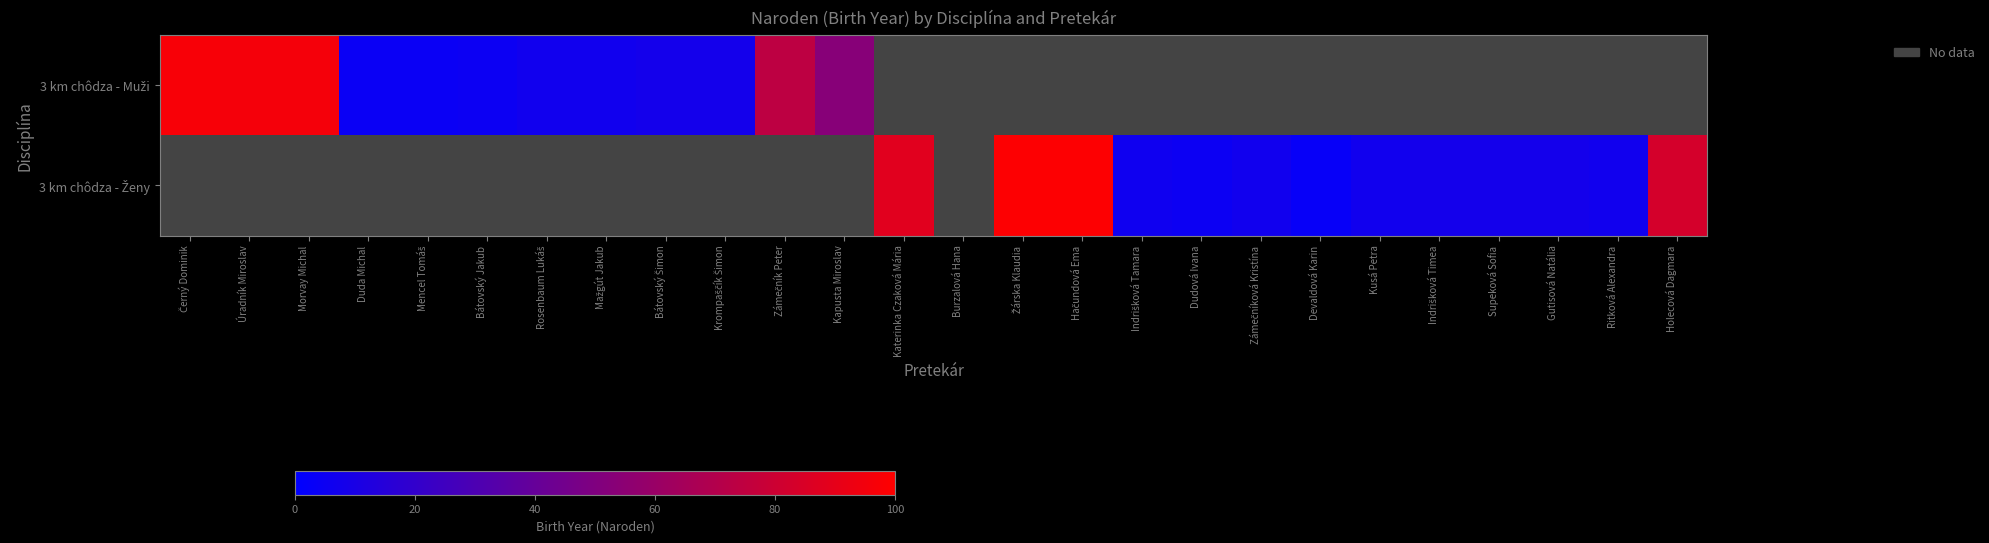

How many values in 3 km chôdza - Muži are above zero?

12